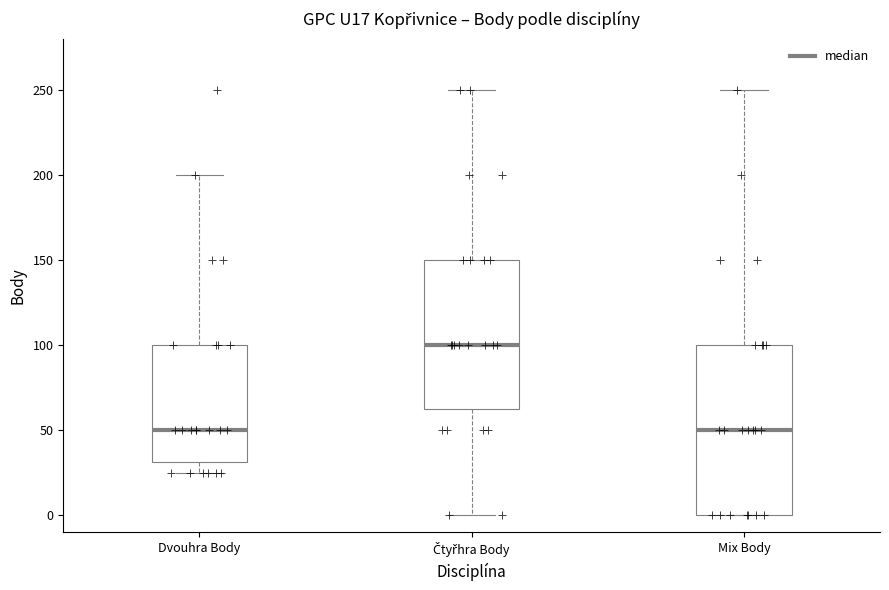

Where is the lower edge of the box for Čtyřhra Body on the y-axis? The values are not printed on the chart, so give them approximately, as read against the axis.

65